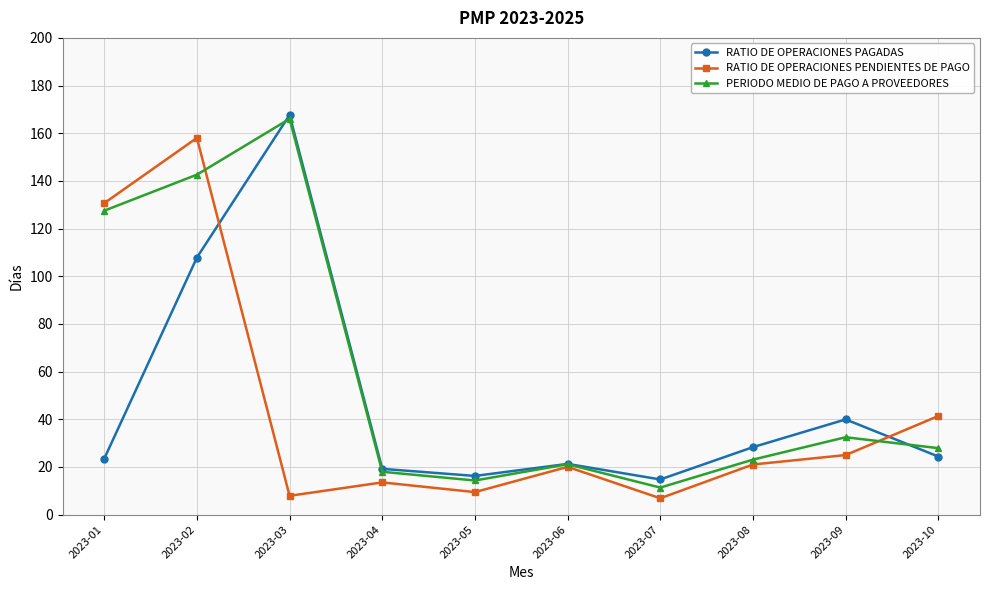

Which series has the largest range (max minus min)?

PERIODO MEDIO DE PAGO A PROVEEDORES